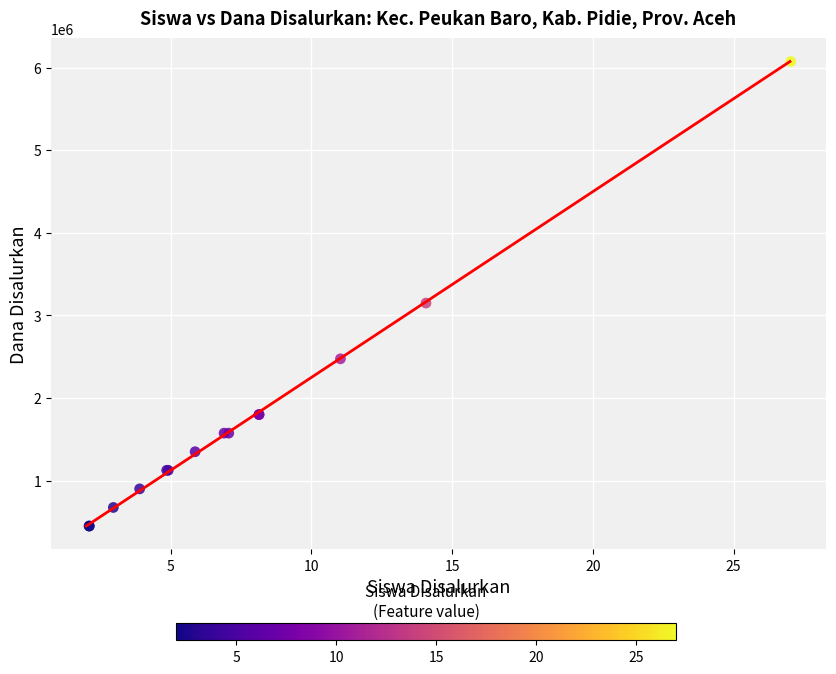

What Y value in the scatter plot is closest to 3262500?

3150000